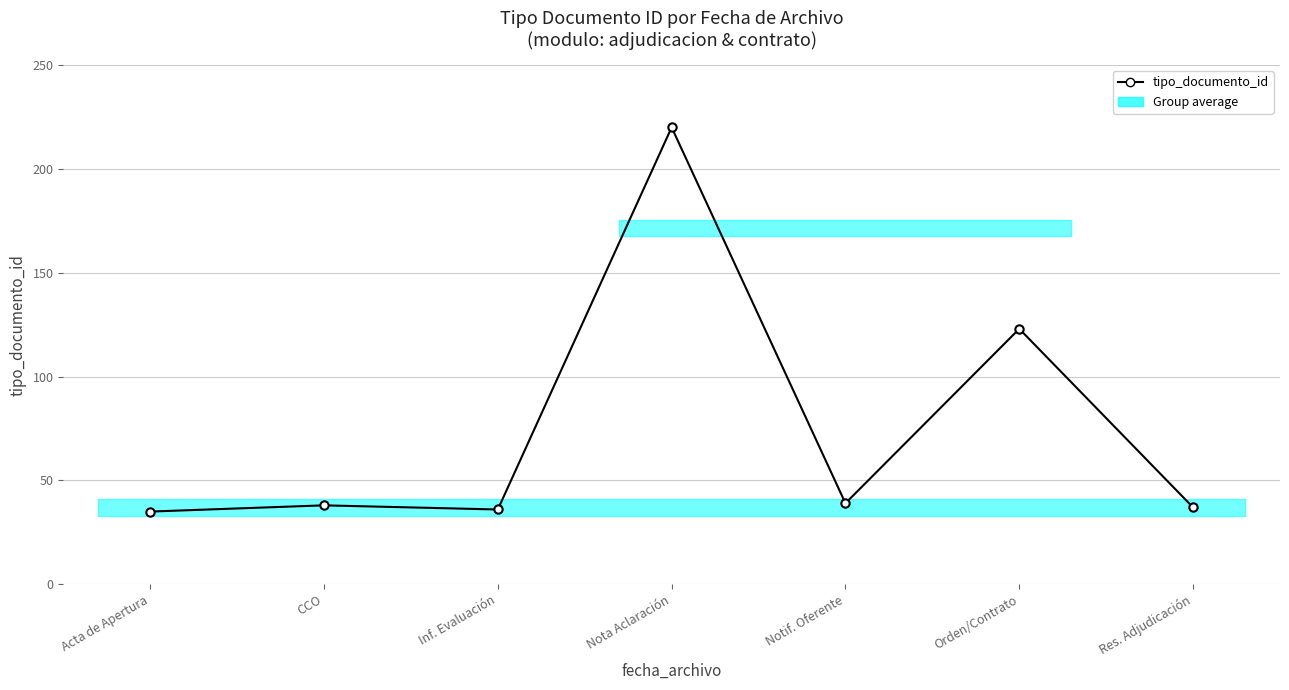

What is the minimum value shown in the chart?

35